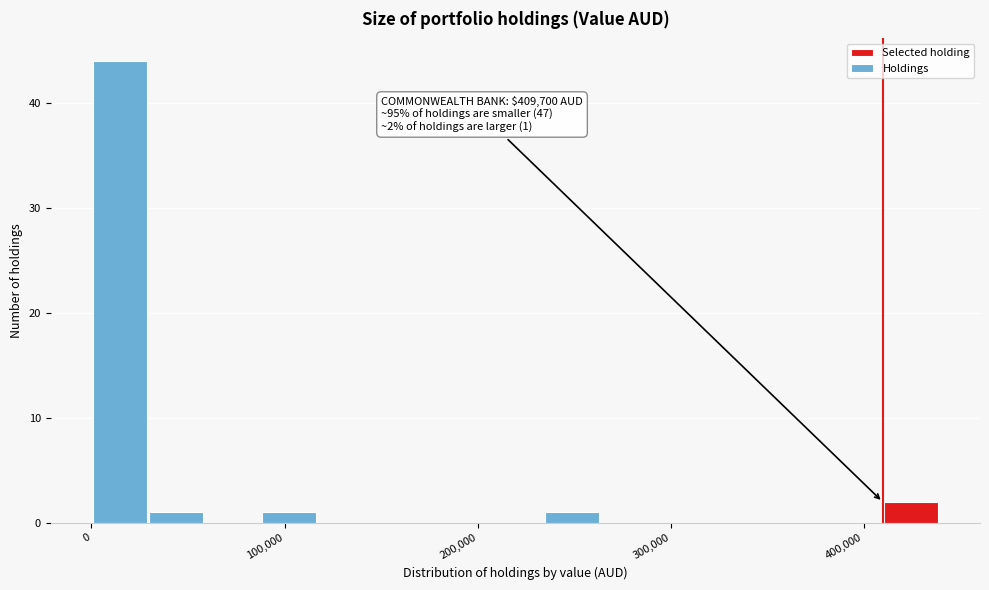

Around what value on the x-axis is the tallest bar? Give the approximate position of its centre, as read against the axis.

10000